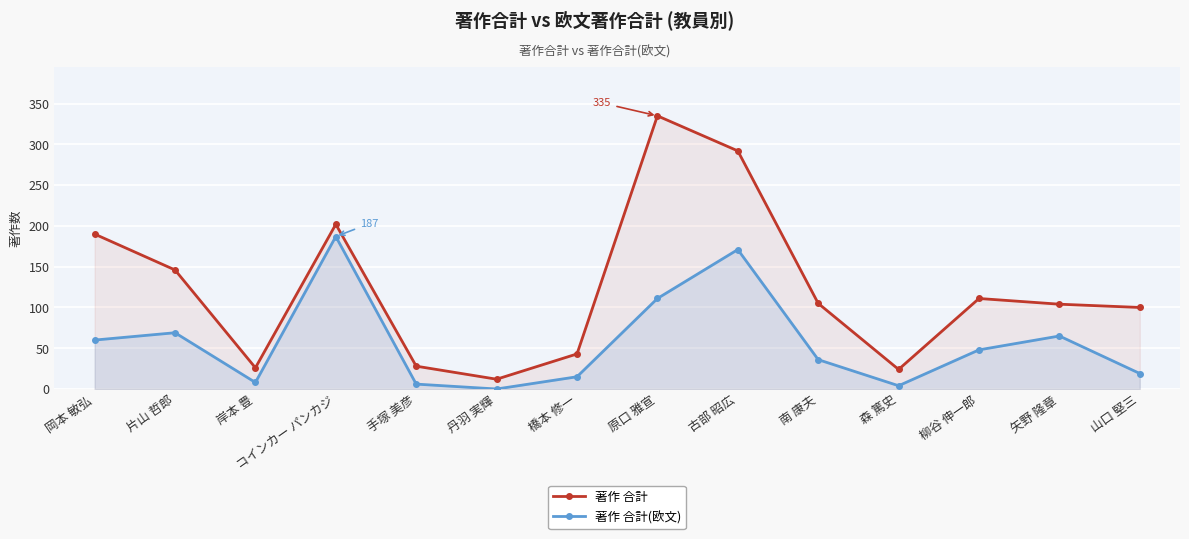

Rank the categories by 著作 合計 value from highest to lowest.

原口 雅宣, 古部 昭広, コインカー パンカジ, 岡本 敏弘, 片山 哲郎, 柳谷 伸一郎, 南 康夫, 矢野 隆章, 山口 堅三, 橋本 修一, 手塚 美彦, 岸本 豊, 森 篤史, 丹羽 実輝